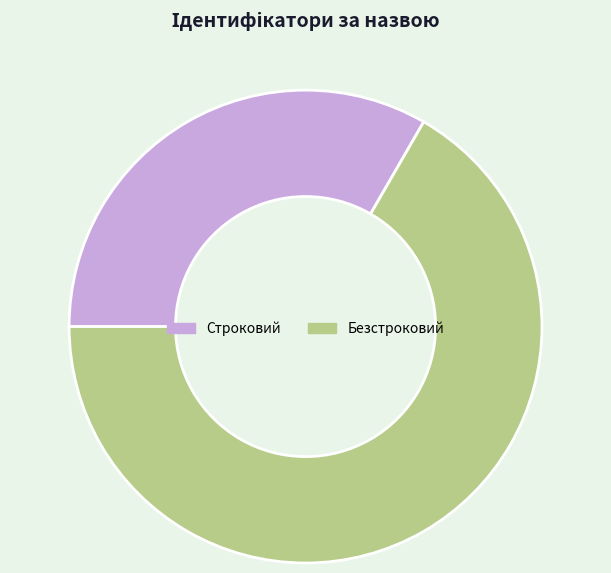

The Безстроковий slice represents 75% of the pie. True or false?

False